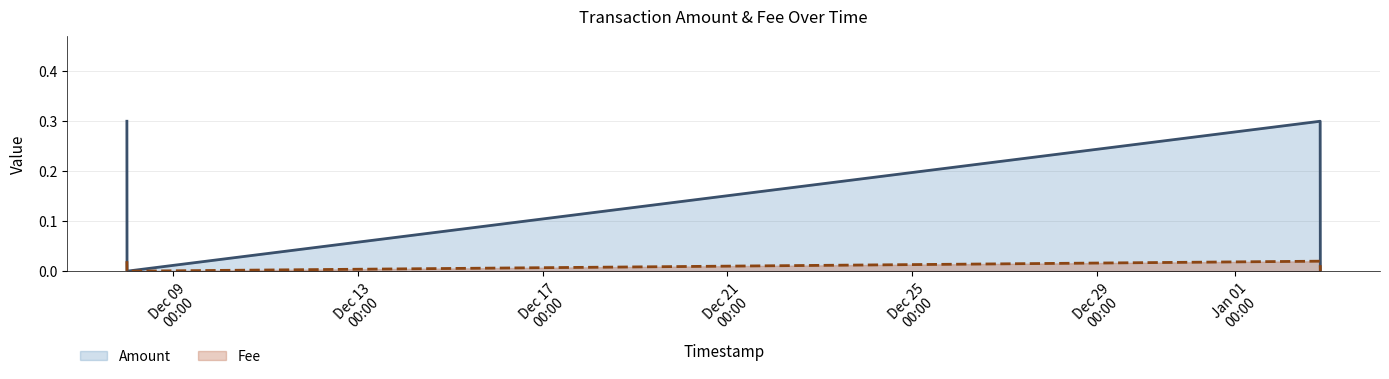

Rank the series by their average value, from highest to lowest.

Amount, Fee